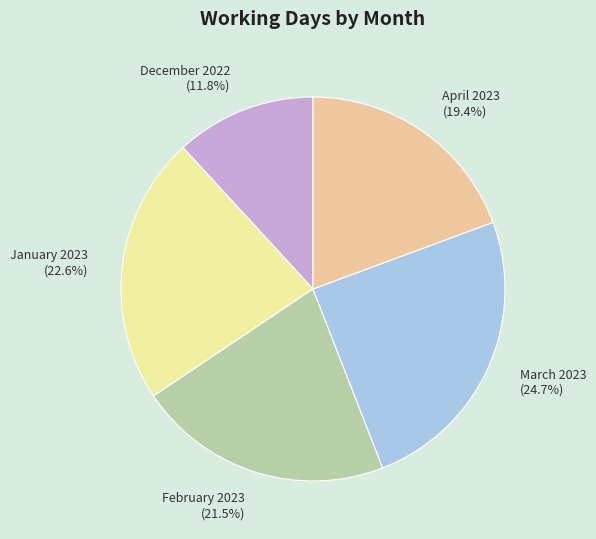

Rank the categories by value from highest to lowest.

March 2023, January 2023, February 2023, April 2023, December 2022